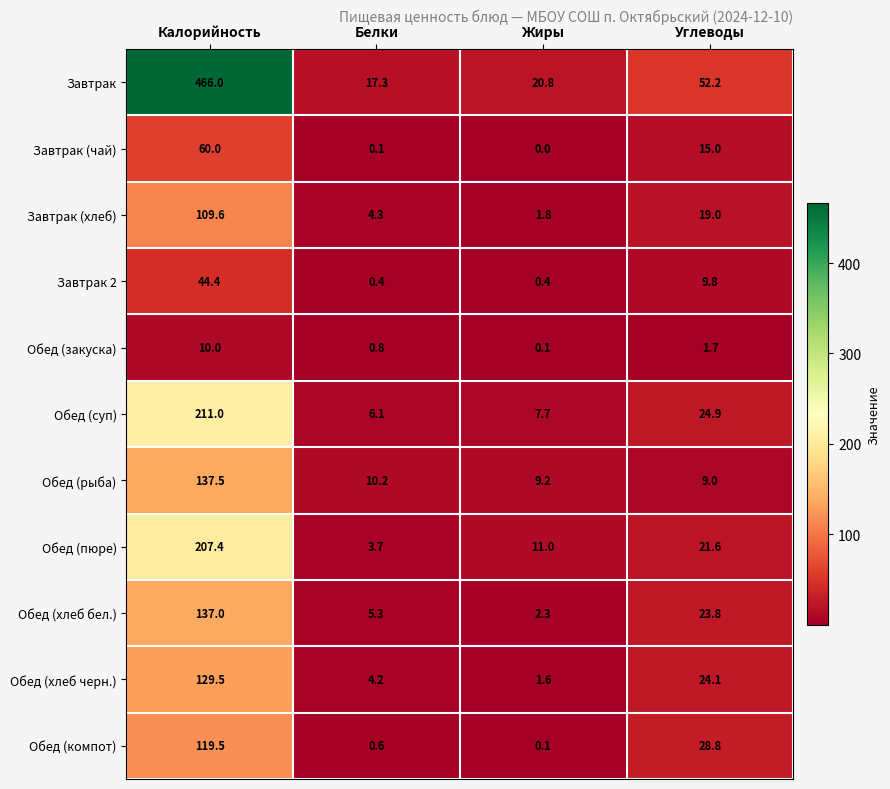

What is the sum of all Обед (рыба) values?

165.9